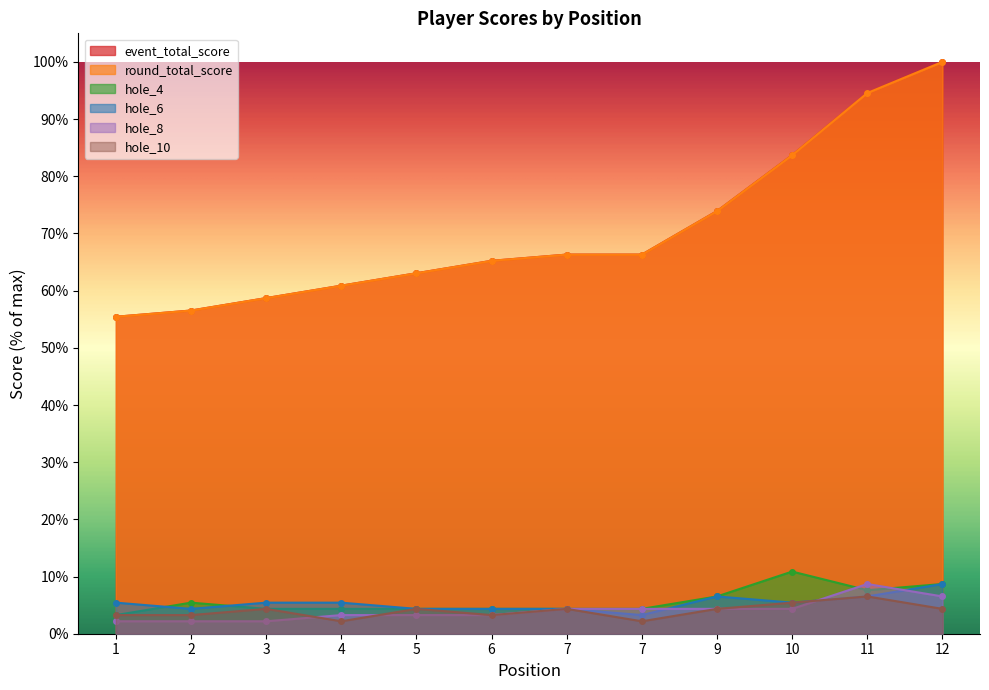

Rank the categories by round_total_score value from lowest to highest.

1, 2, 3, 4, 5, 6, 7, 7, 9, 10, 11, 12